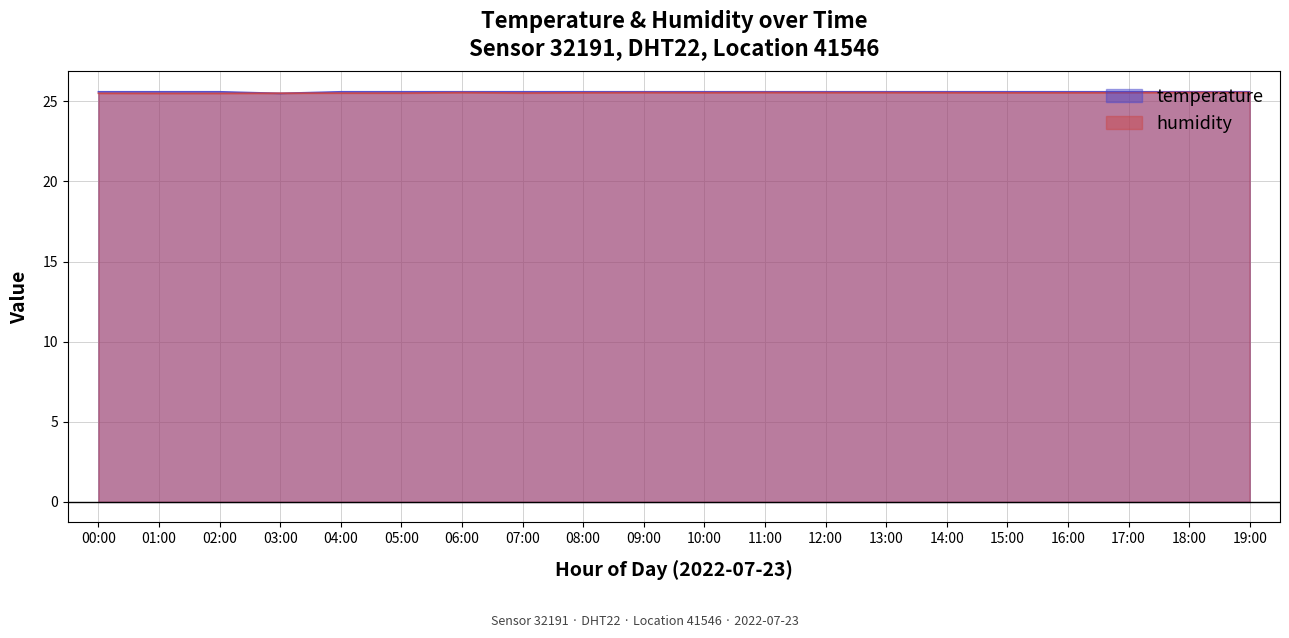

After their last crossing, which series has the higher values: humidity or temperature?

temperature